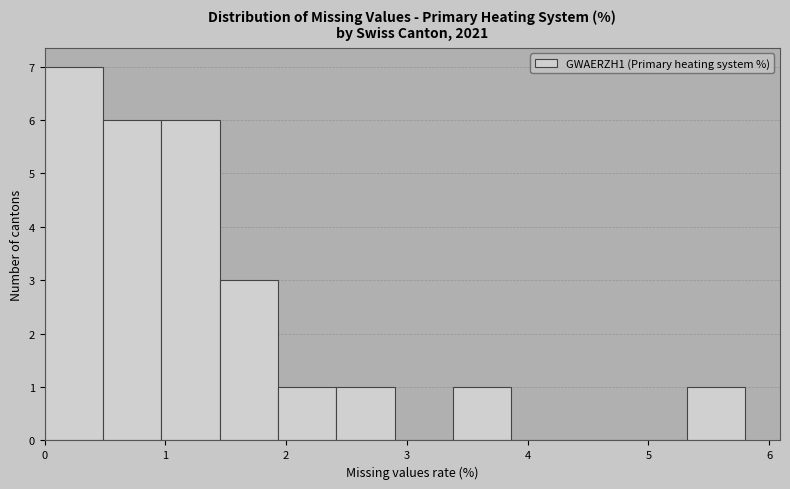

Which range on the x-axis has the tallest bar?

0.0 to 0.5